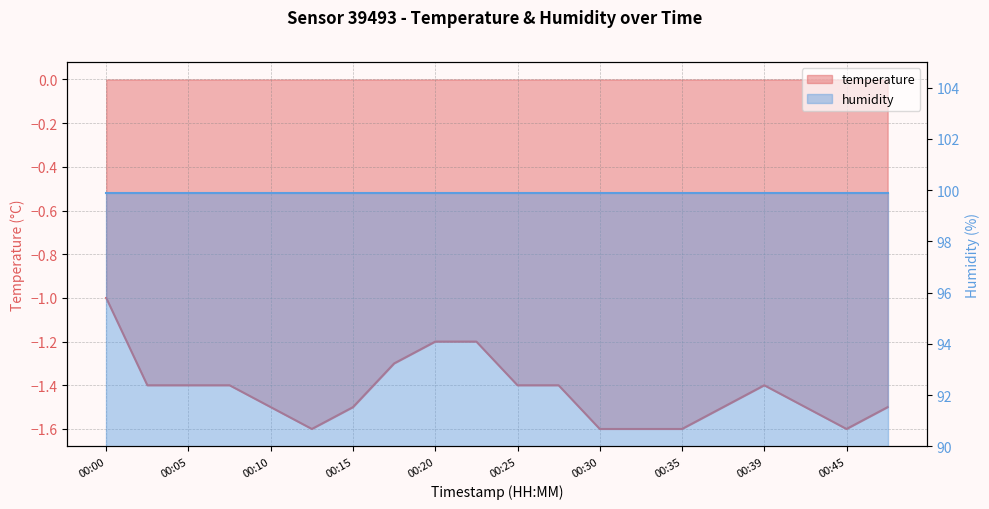

Reading right to left, transcribe all the data shown in this chart.

00:47=-1.5	00:45=-1.6	00:42=-1.5	00:39=-1.4	00:37=-1.5	00:35=-1.6	00:32=-1.6	00:30=-1.6	00:27=-1.4	00:25=-1.4	00:22=-1.2	00:20=-1.2	00:17=-1.3	00:15=-1.5	00:13=-1.6	00:10=-1.5	00:08=-1.4	00:05=-1.4	00:03=-1.4	00:00=-1.0